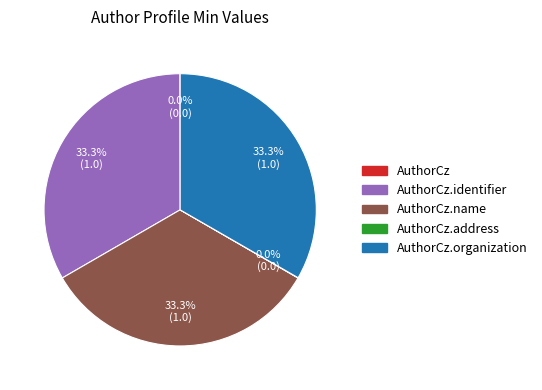

Does any single category account for the majority?

No